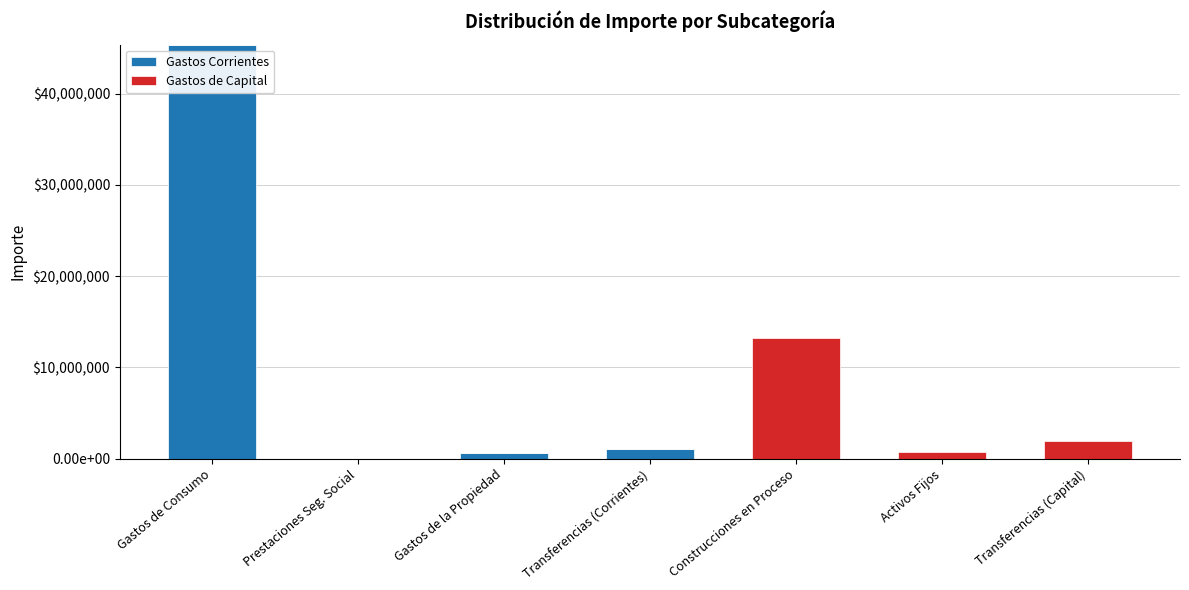

What is the difference between the maximum and second lowest values in the Gastos de Capital series?

13248124.2